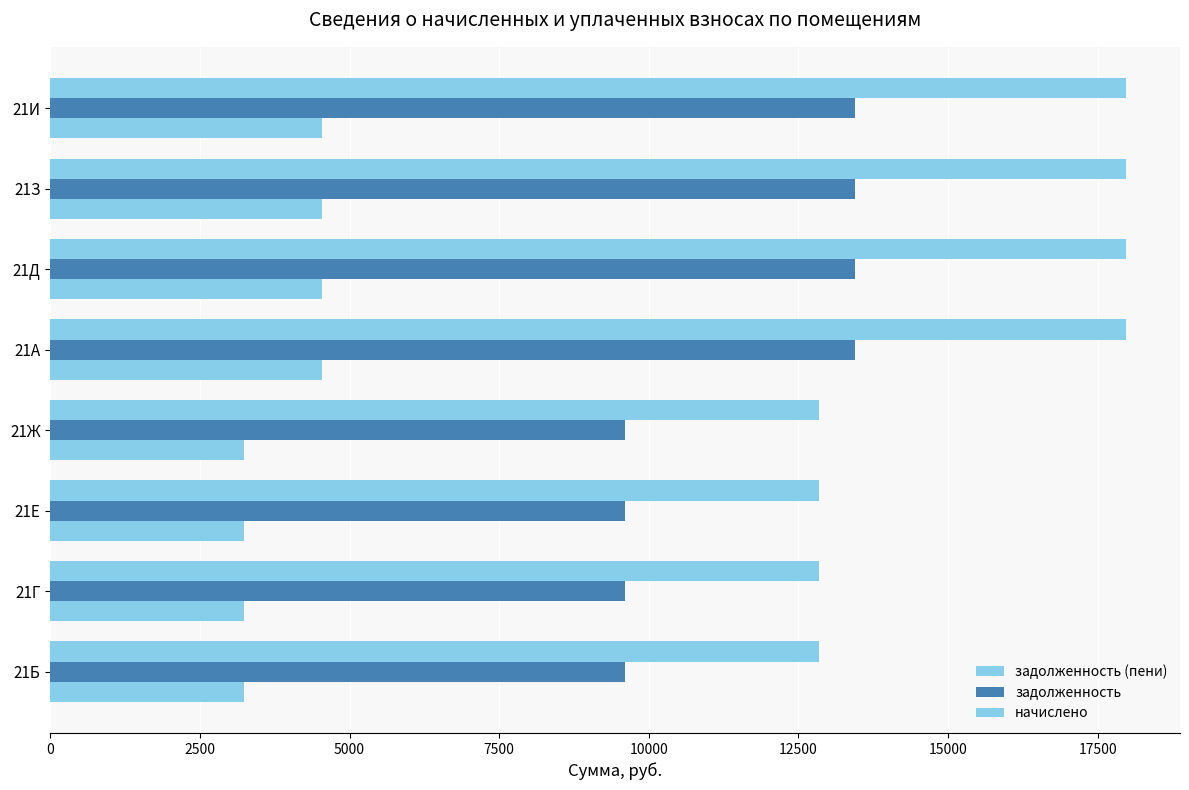

Count the number of data series in this chart.

3